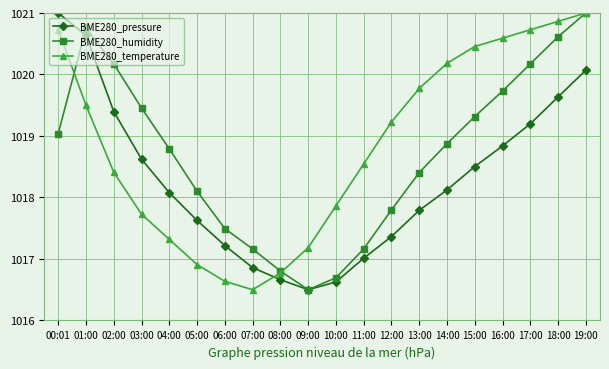

At which label does BME280_pressure reach its peak?

00:01